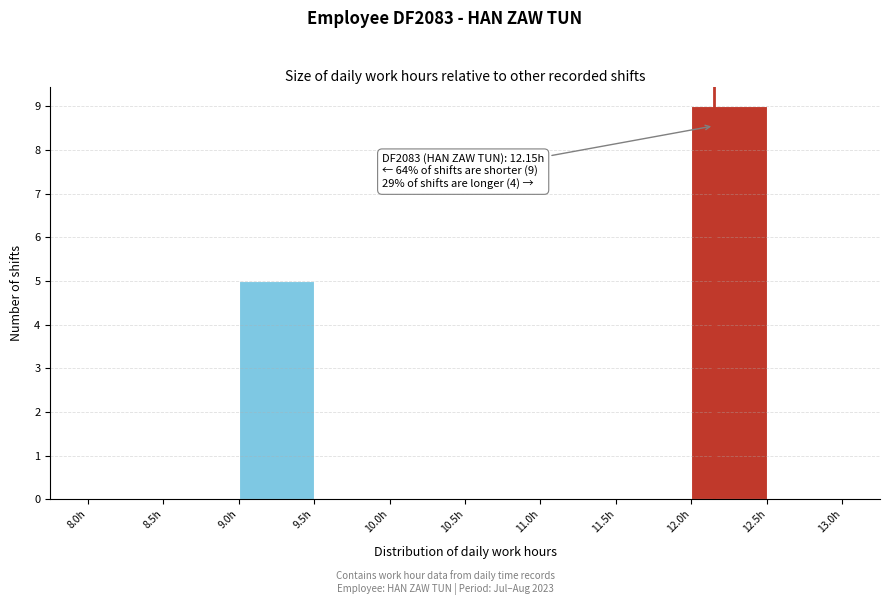

Which range on the x-axis has the tallest bar?

12.0 to 12.5